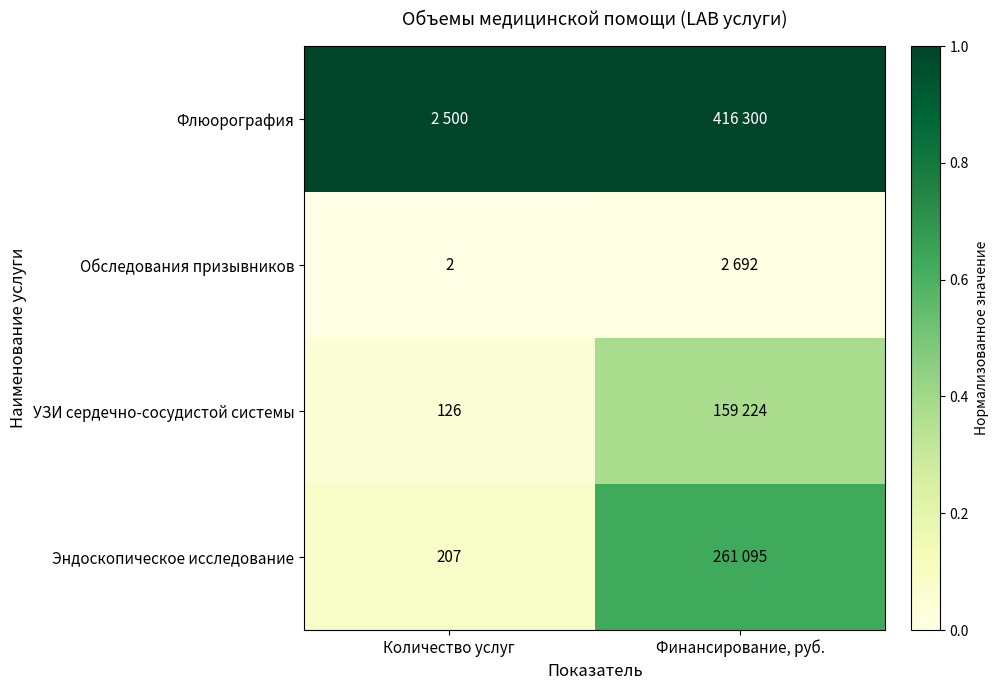

List the series in order of their peak value, highest first.

Флюорография, Эндоскопическое исследование, УЗИ сердечно-сосудистой системы, Обследования призывников